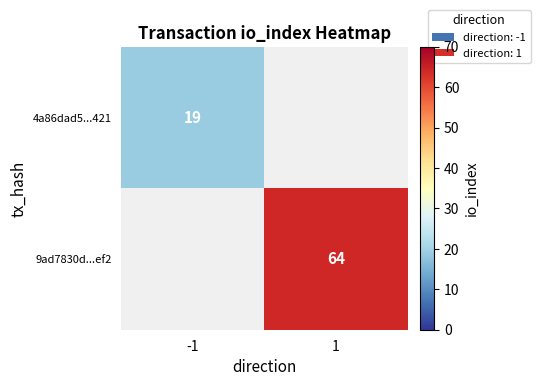

What is the smallest value displayed?

19.0